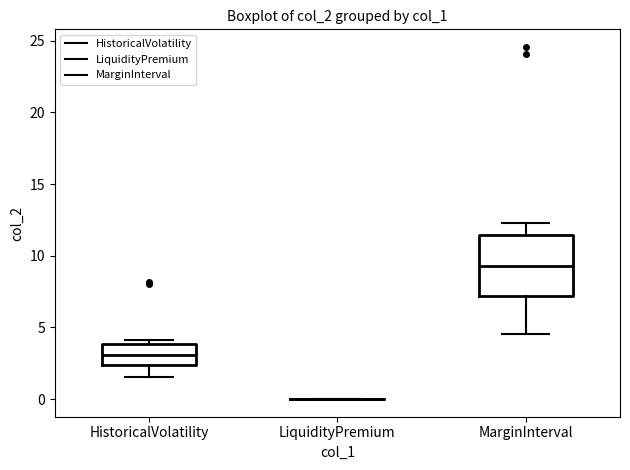

Which box is the tallest, from its lower edge to its upper edge?

MarginInterval